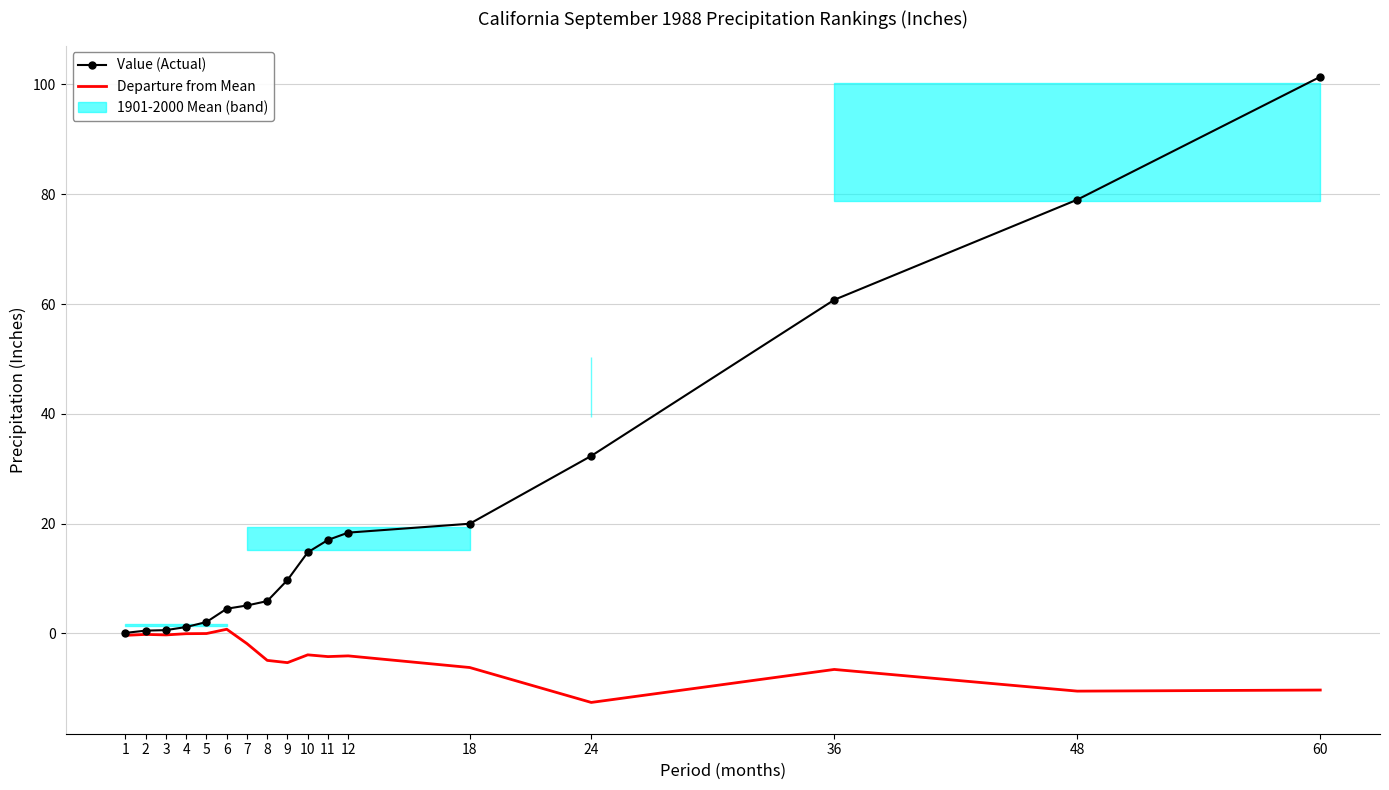

Which category has the lowest value in the Value (Actual) series?

1